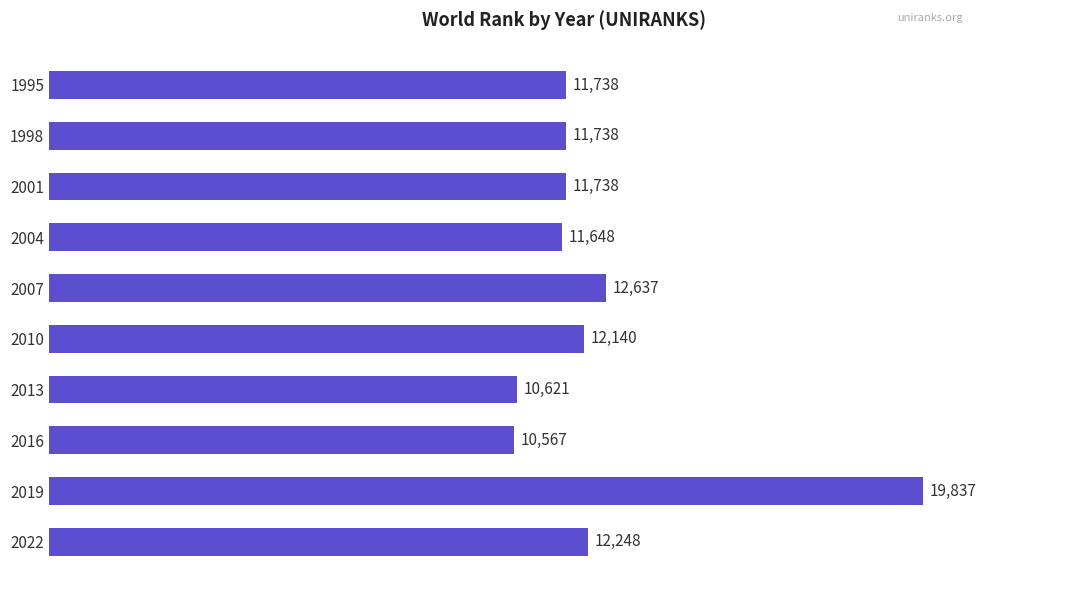

Reading top to bottom, what are all the values shown in this chart?

11738	11738	11738	11648	12637	12140	10621	10567	19837	12248